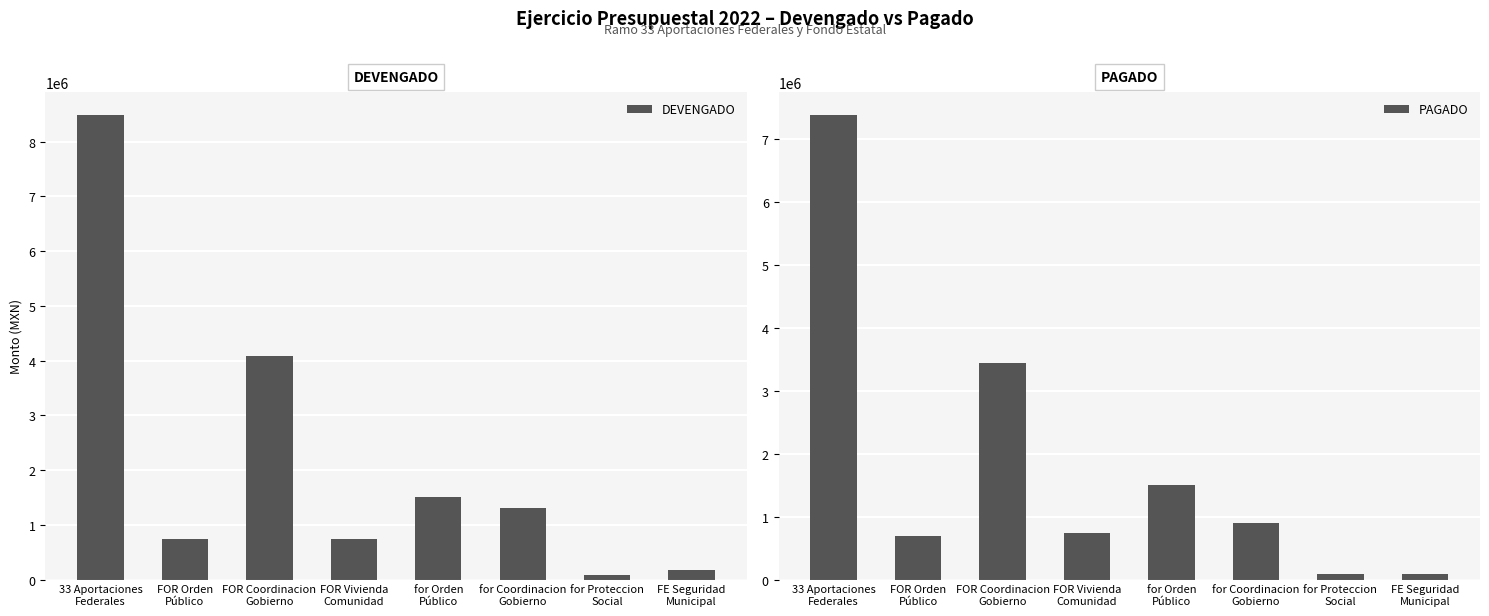

At which category is the sum across all series the highest?

33 Aportaciones
Federales